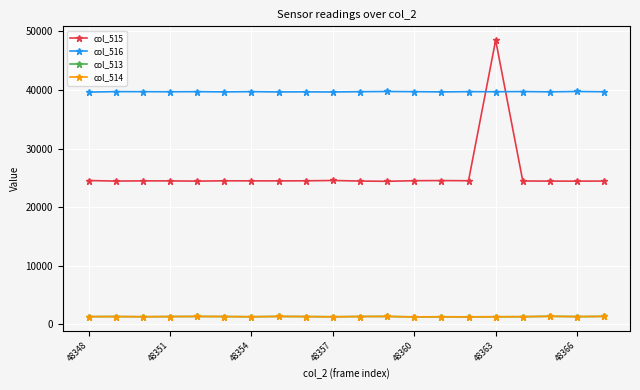

True or false: col_515 and col_513 intersect in this chart.

False